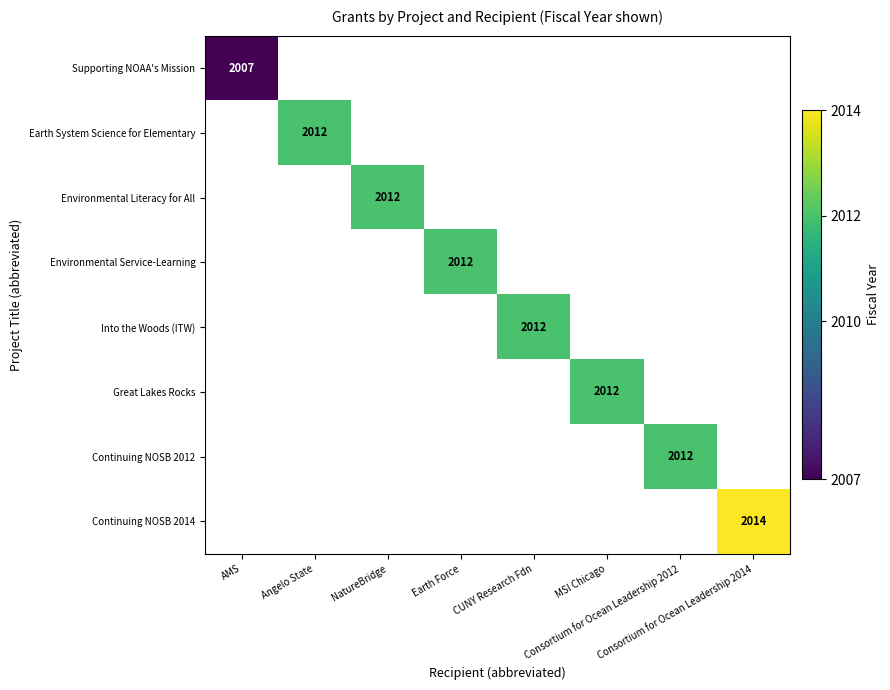

At how many categories does at least one series exceed 2012?

1